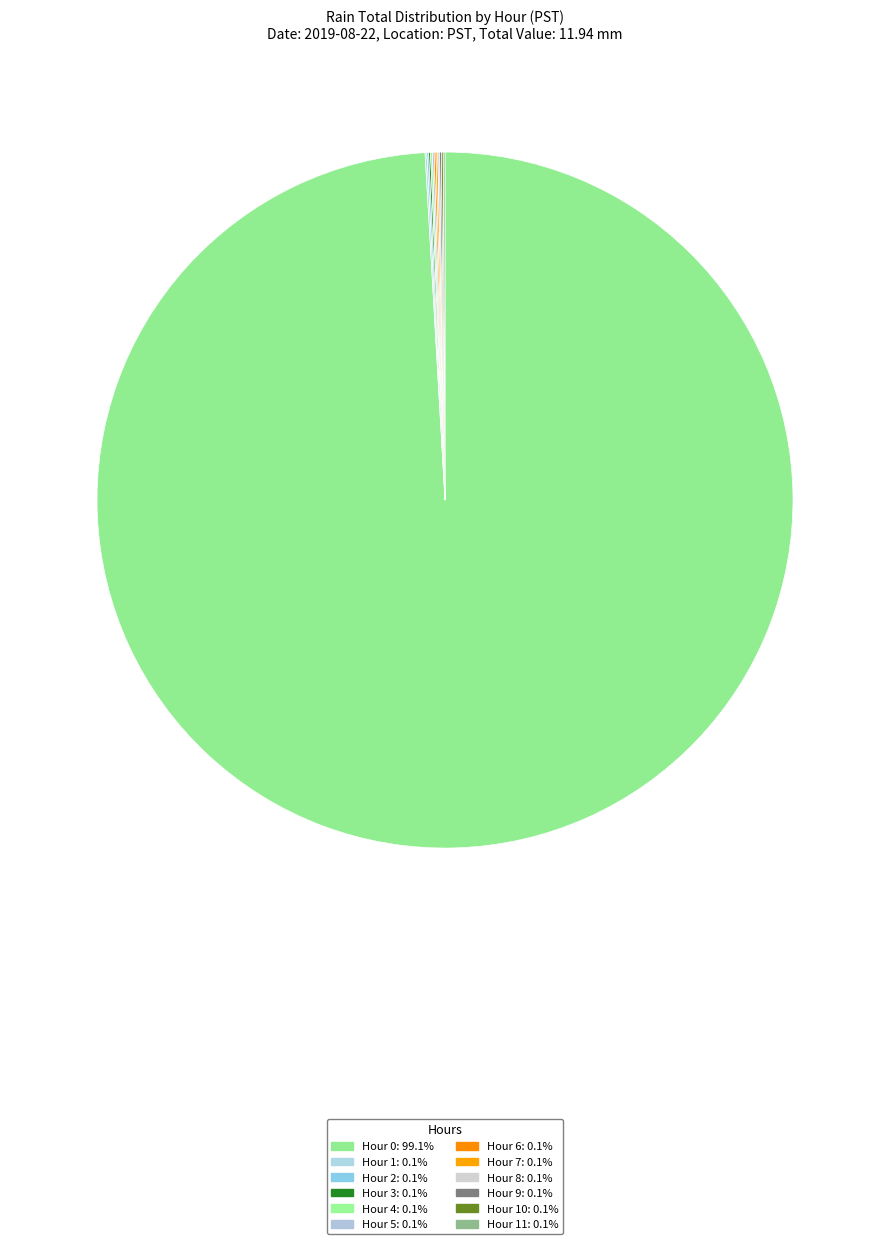

To the nearest percent, what is the average slice percentage?

8%